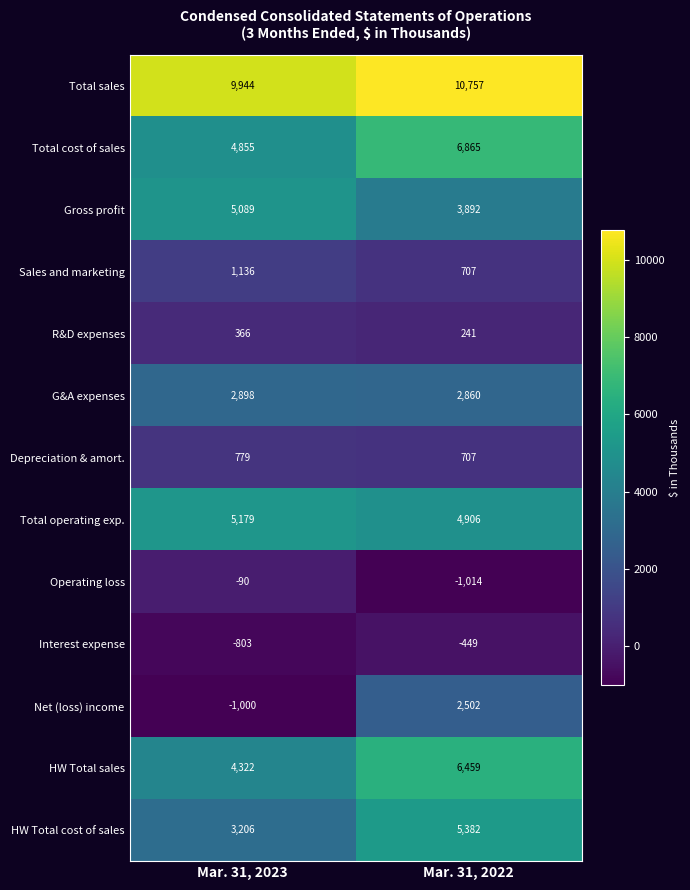

What is the difference between the HW Total sales values at Mar. 31, 2023 and Mar. 31, 2022?

2137